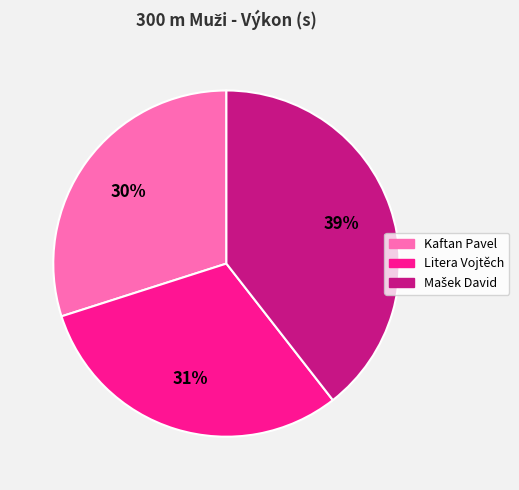

Which has a higher value, Kaftan Pavel or Litera Vojtěch?

Litera Vojtěch